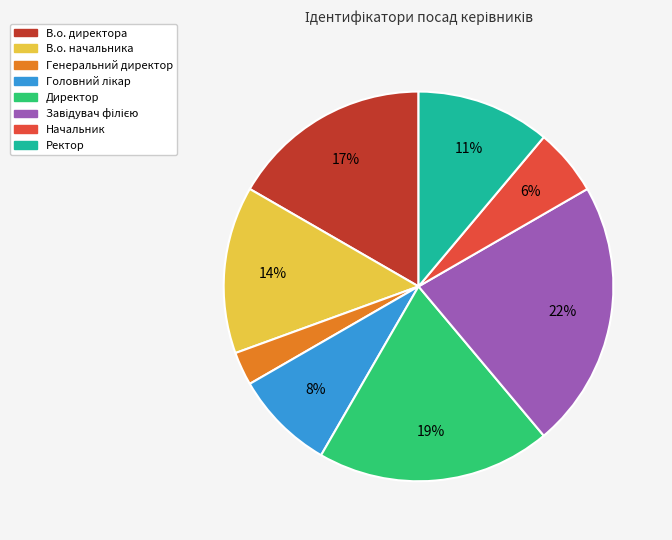

Count the number of slices in the pie.

8